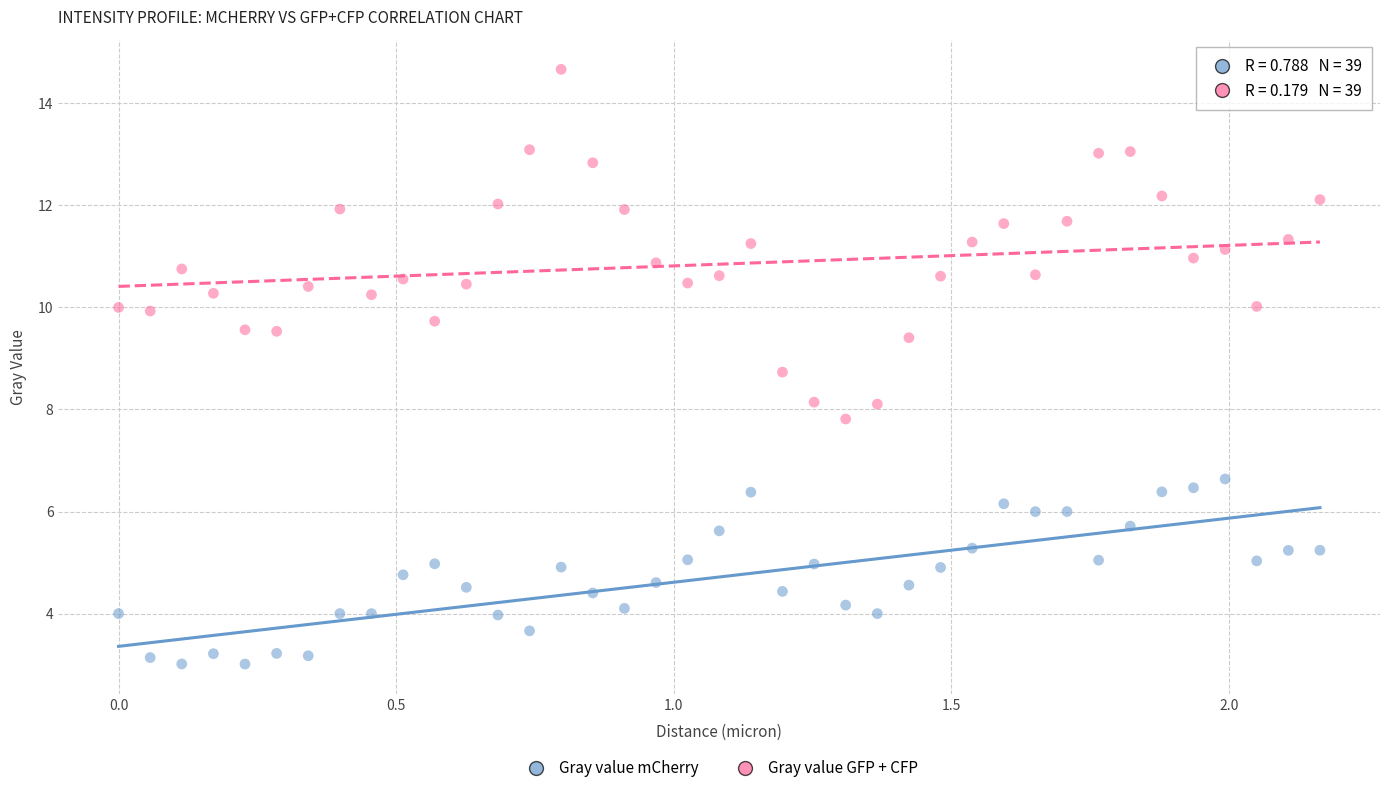

Across all data points, what is the range of X values (max minus min)?

2.2